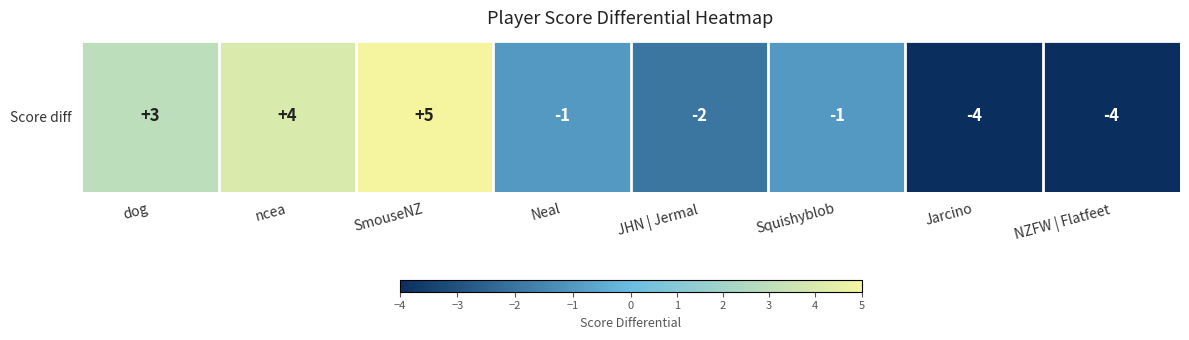

What is the sum of the values at NZFW | Flatfeet and dog?

-1